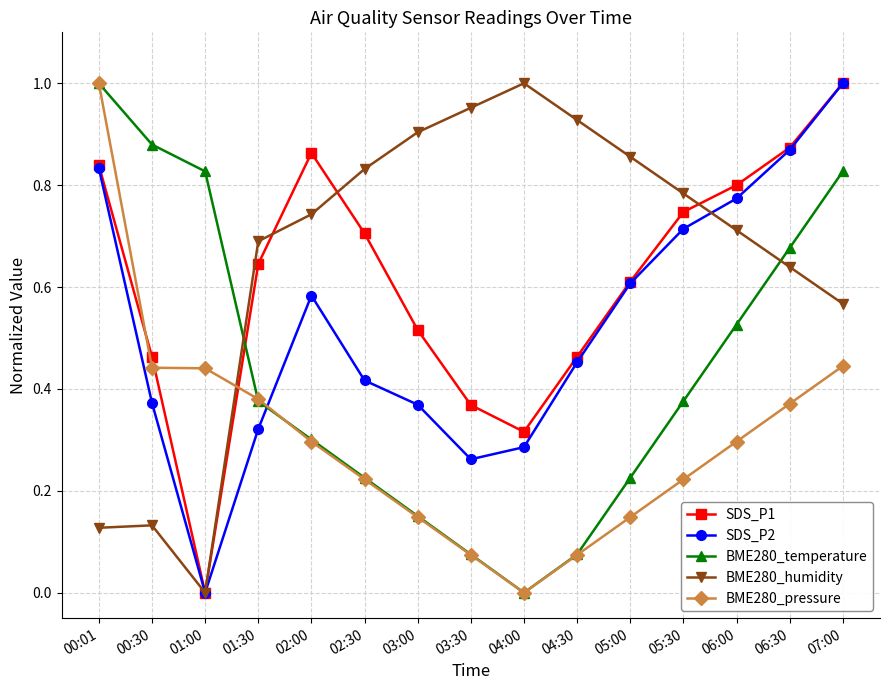

What is the total value across all series at 02:30?

2.4